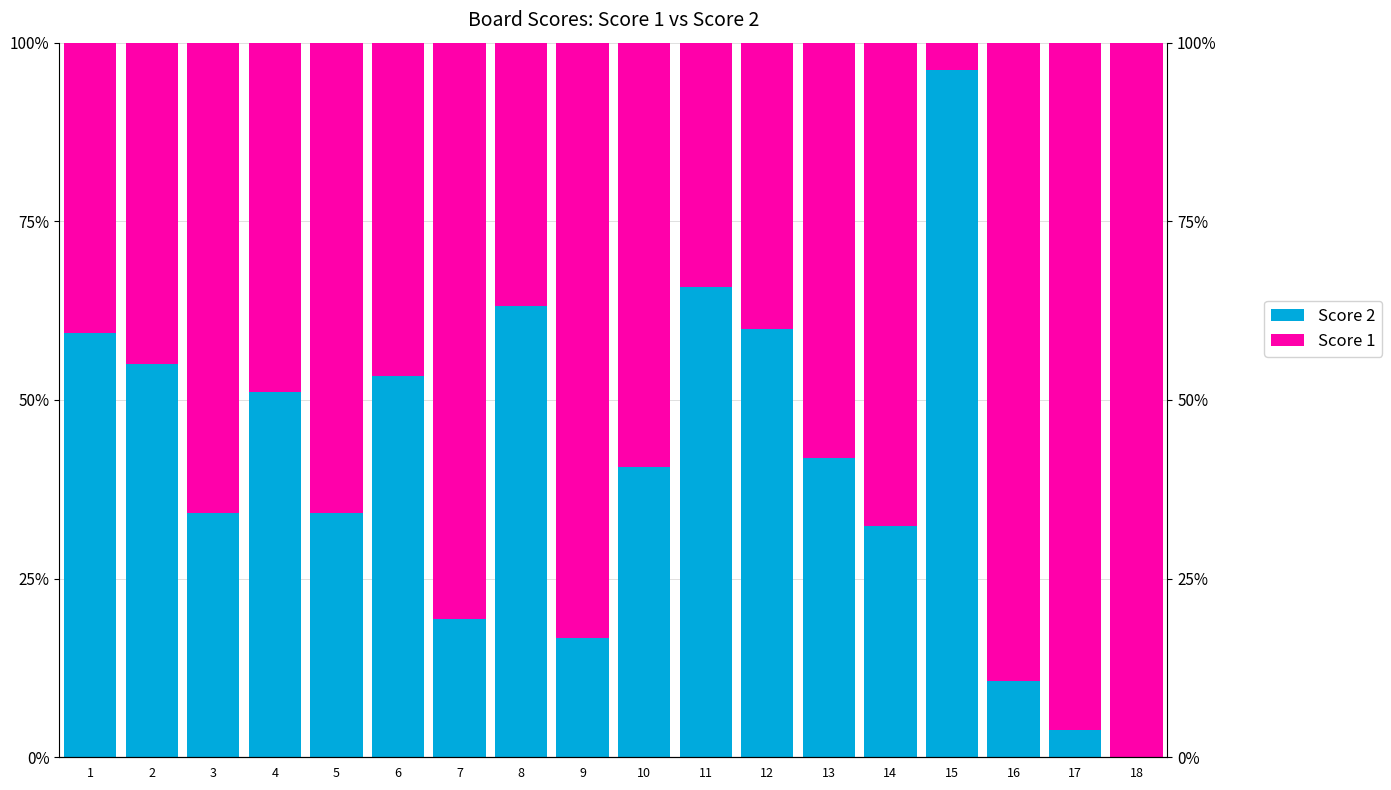

Between 1 and 14, which series saw the biggest shift?

Score 1